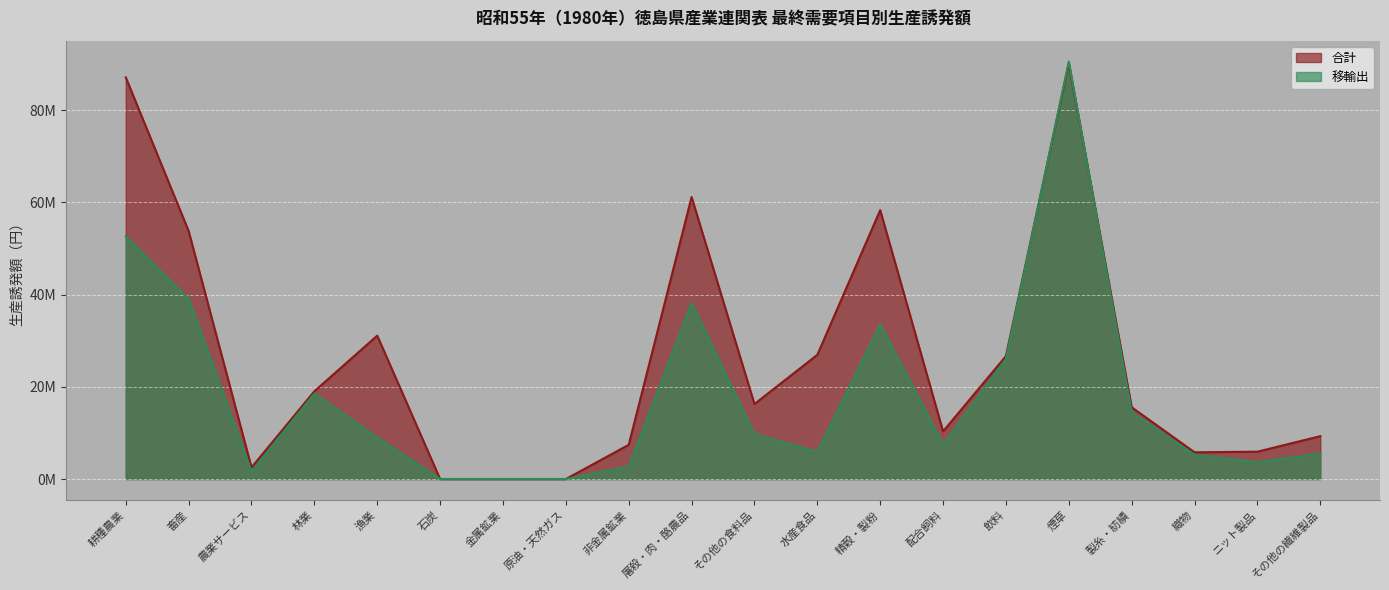

What is the total value across all series at 屠殺・肉・酪農品?

99332153